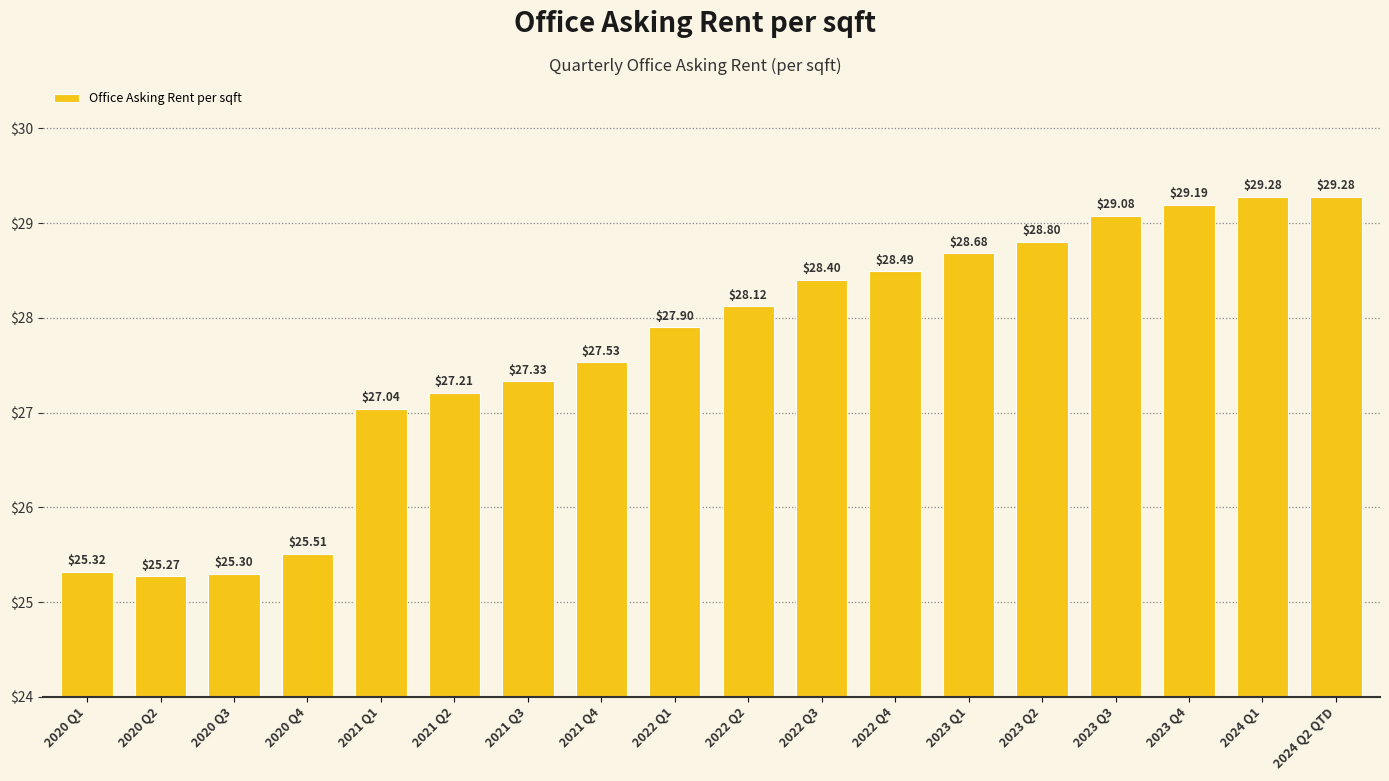

What is the greatest value displayed?

29.3